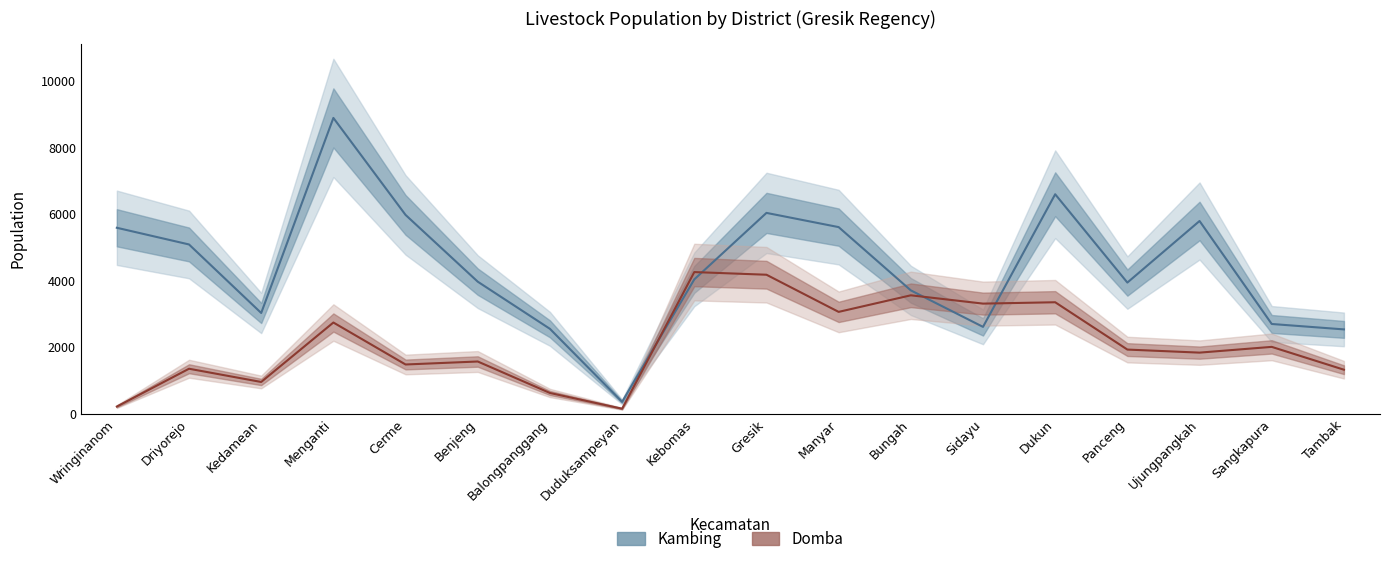

Where do Domba and Kambing first cross each other?

Duduksampeyan and Kebomas